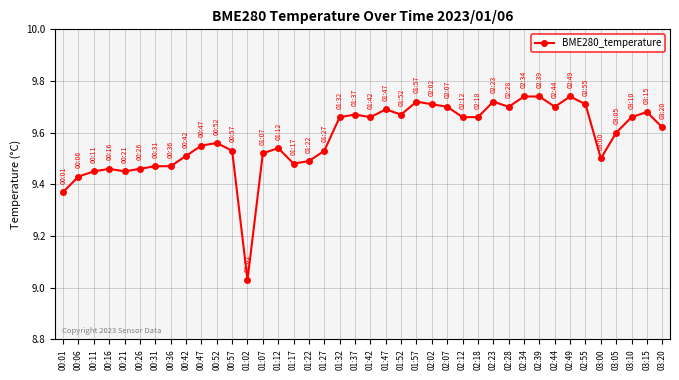

Which category has the lowest value across all series?

01:02